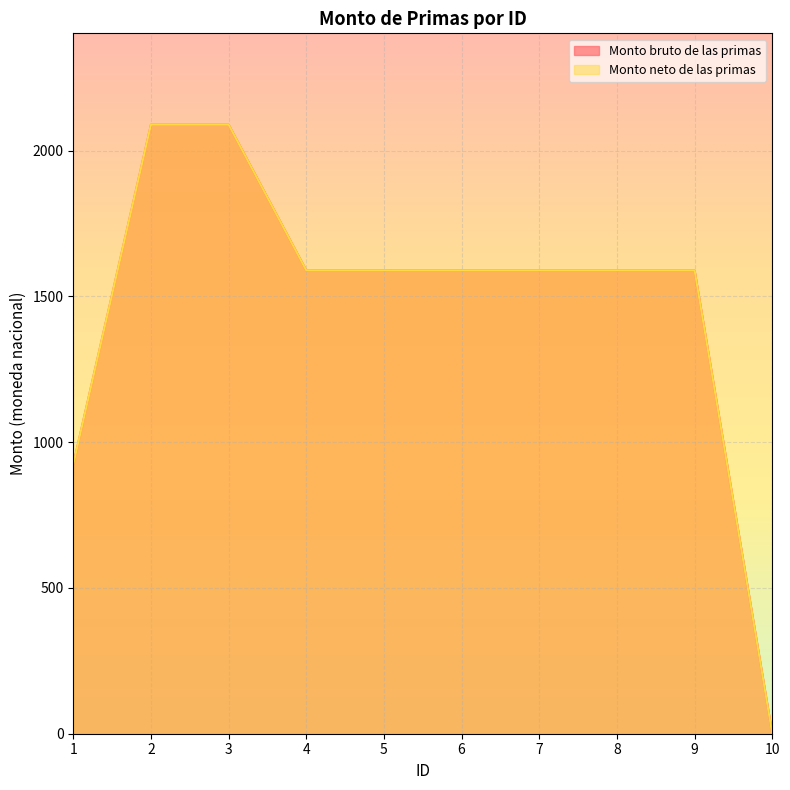

Which has a higher value, 5 or 3?

3